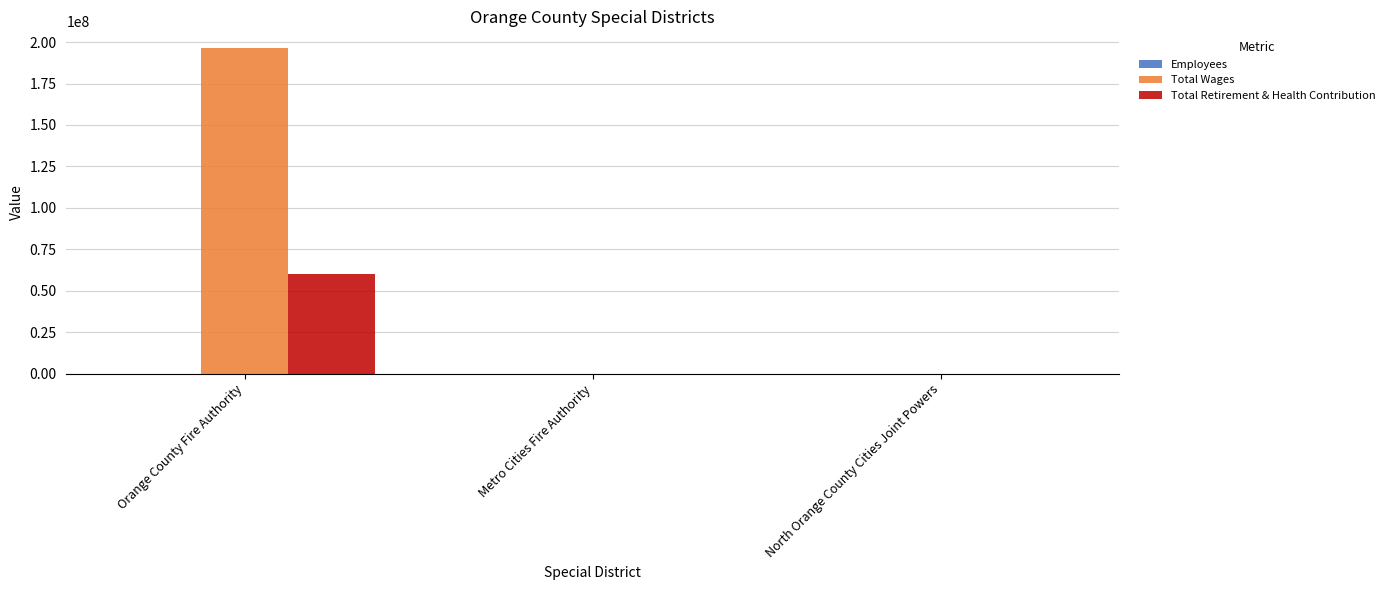

Are the bars horizontal?

No